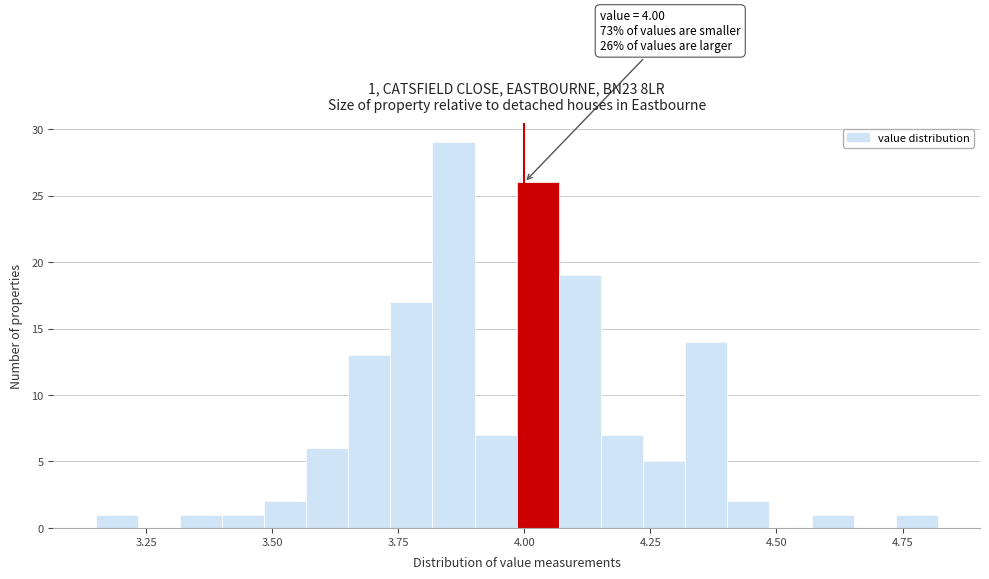

Around what value on the x-axis is the tallest bar? Give the approximate position of its centre, as read against the axis.

3.85